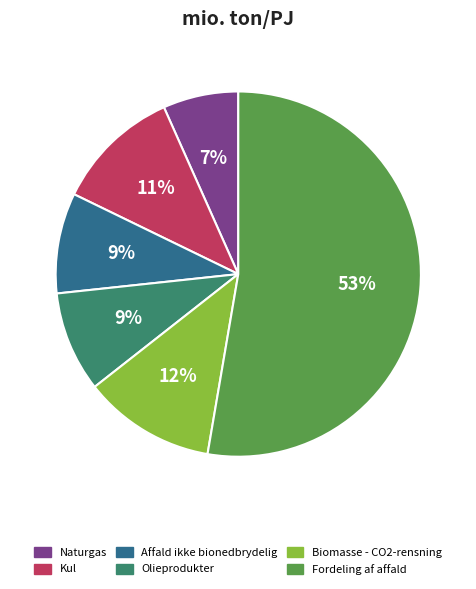

How many segments does this pie chart have?

6